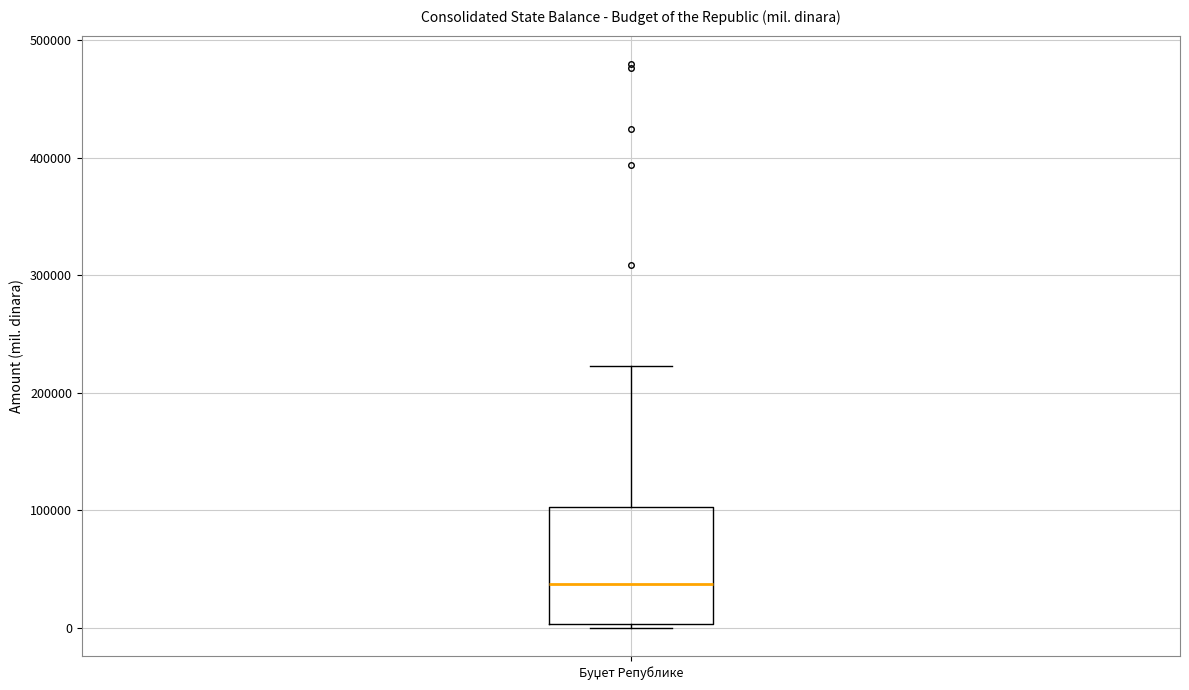

Where does the median line of the box for Буџет Републике sit on the y-axis? The values are not printed on the chart, so give them approximately, as read against the axis.

40000